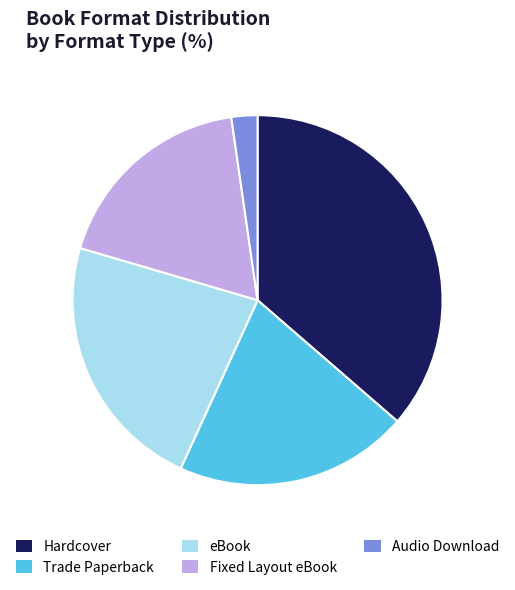

Do Fixed Layout eBook and Audio Download together represent more than half of the pie?

No